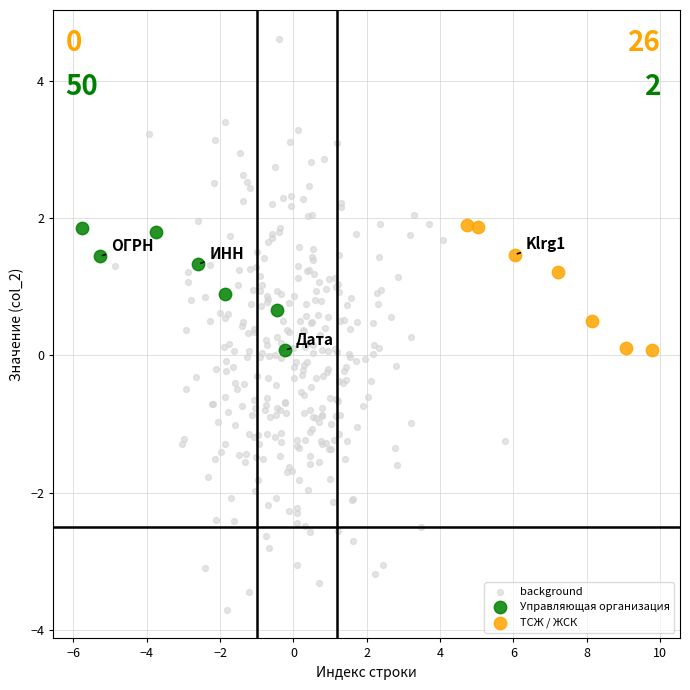

Which series contains the lowest Y value?

background